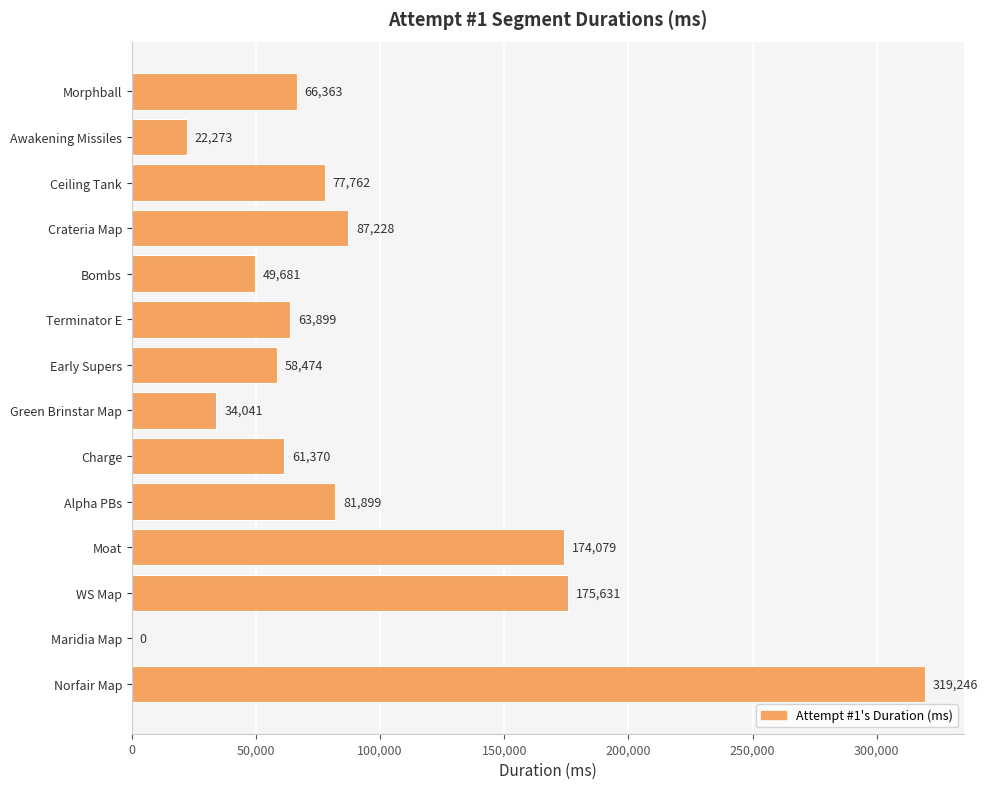

True or false: the data shows 75037 at Bombs.

False